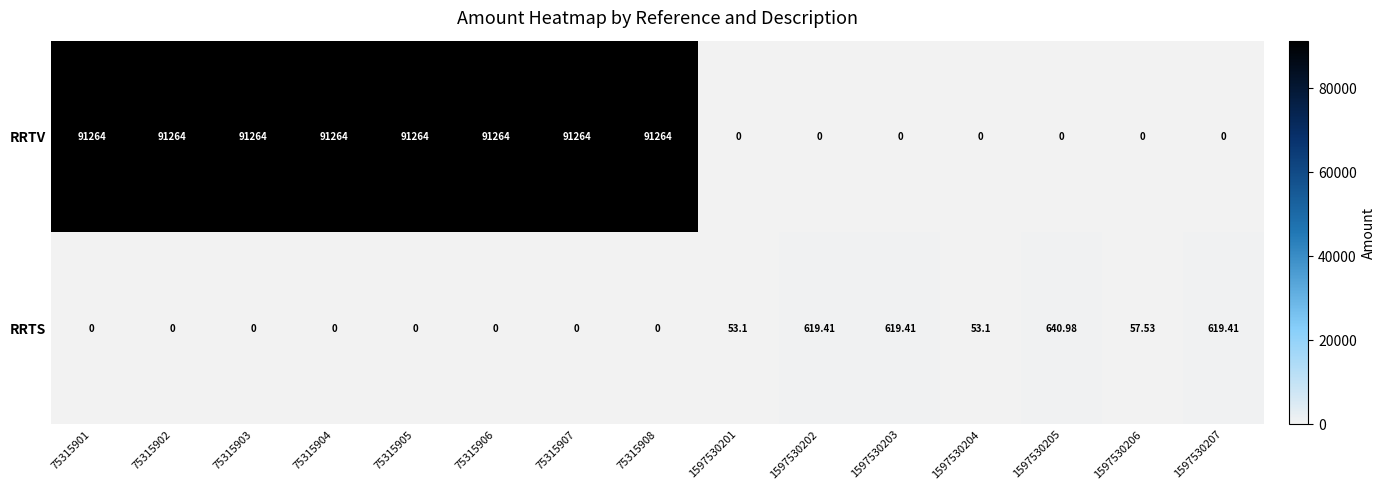

Which series has the largest total across all categories?

RRTV